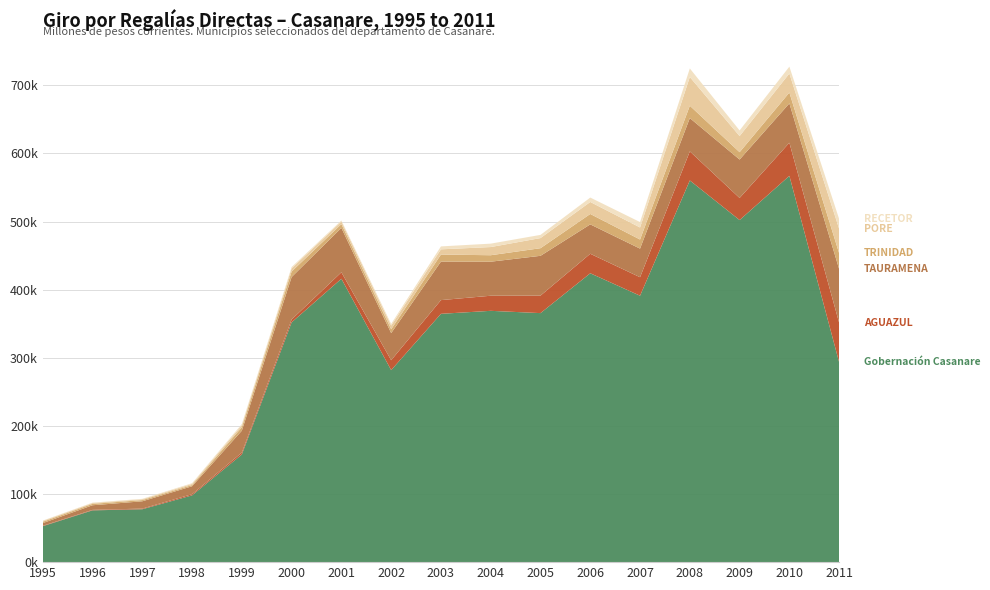

Reading right to left, what are all the values shown in this chart?

Gobernación Casanare: 293386.0	567197.7	502249.4	560404.0	391162.7	424125.3	365622.5	368979.0	364583.1	281942.1	416067.3	352027.9	158060.5	98039.5	77657.5	76017.0	52744.6
AGUAZUL: 57980.5	48616.4	32444.9	42663.3	27154.2	28639.0	25680.2	22162.0	20130.4	14530.5	9476.0	4233.1	2774.6	1741.3	974.0	718.5	638.1
TAURAMENA: 78886.0	57775.2	56426.2	48917.6	41996.2	43159.4	58452.9	49975.9	56545.6	39779.8	65198.9	62307.4	32161.7	11627.5	10690.2	6783.7	3888.8
TRINIDAD: 23169.1	15875.2	10781.6	18142.9	13364.0	15250.9	11179.0	9495.4	10350.6	5584.8	5549.6	8054.1	5066.0	1772.3	1757.5	2063.3	1980.1
PORE: 35870.1	27974.1	23654.4	42108.0	17654.4	17621.2	14850.6	11998.4	7662.4	5524.9	3851.4	4770.8	2871.0	1676.2	1243.2	1186.2	1195.1
RECETOR: 14481.3	10070.5	8294.3	12616.1	7976.2	6476.2	4694.6	5019.0	4291.8	2433.7	1456.3	1916.5	1867.6	1046.0	646.1	605.4	527.3